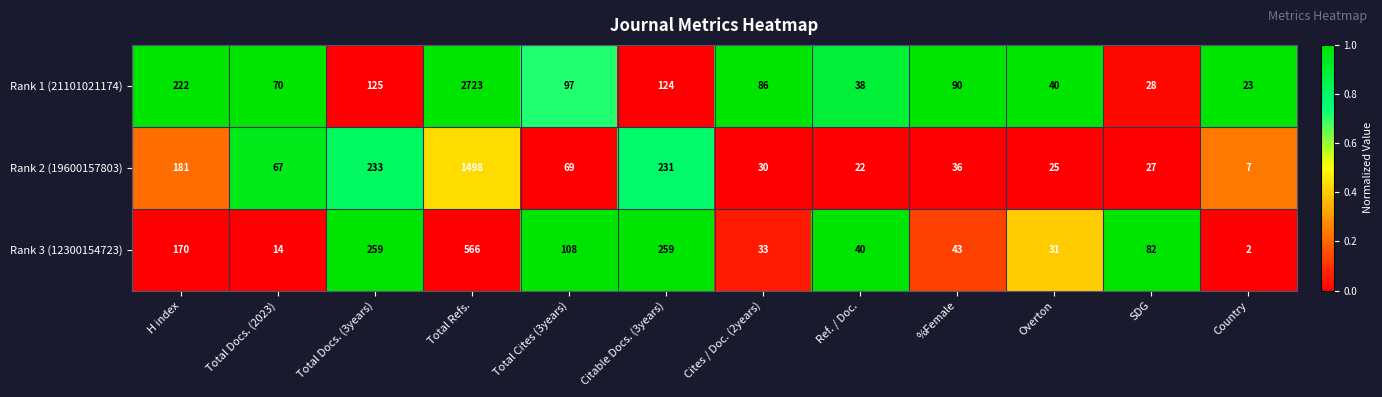

True or false: Rank 2 (19600157803) has a value of 518 at Total Refs..

False